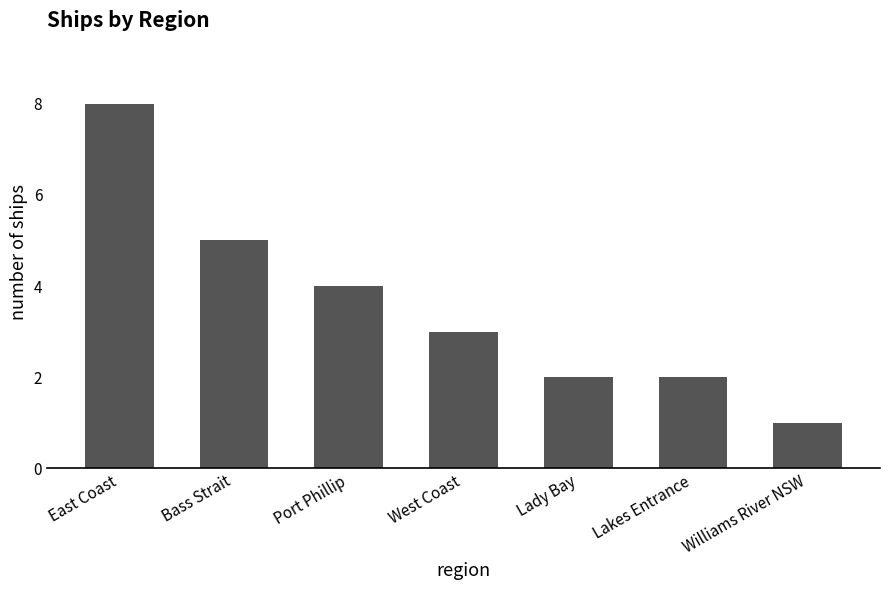

Between Lady Bay and Port Phillip, which is larger?

Port Phillip